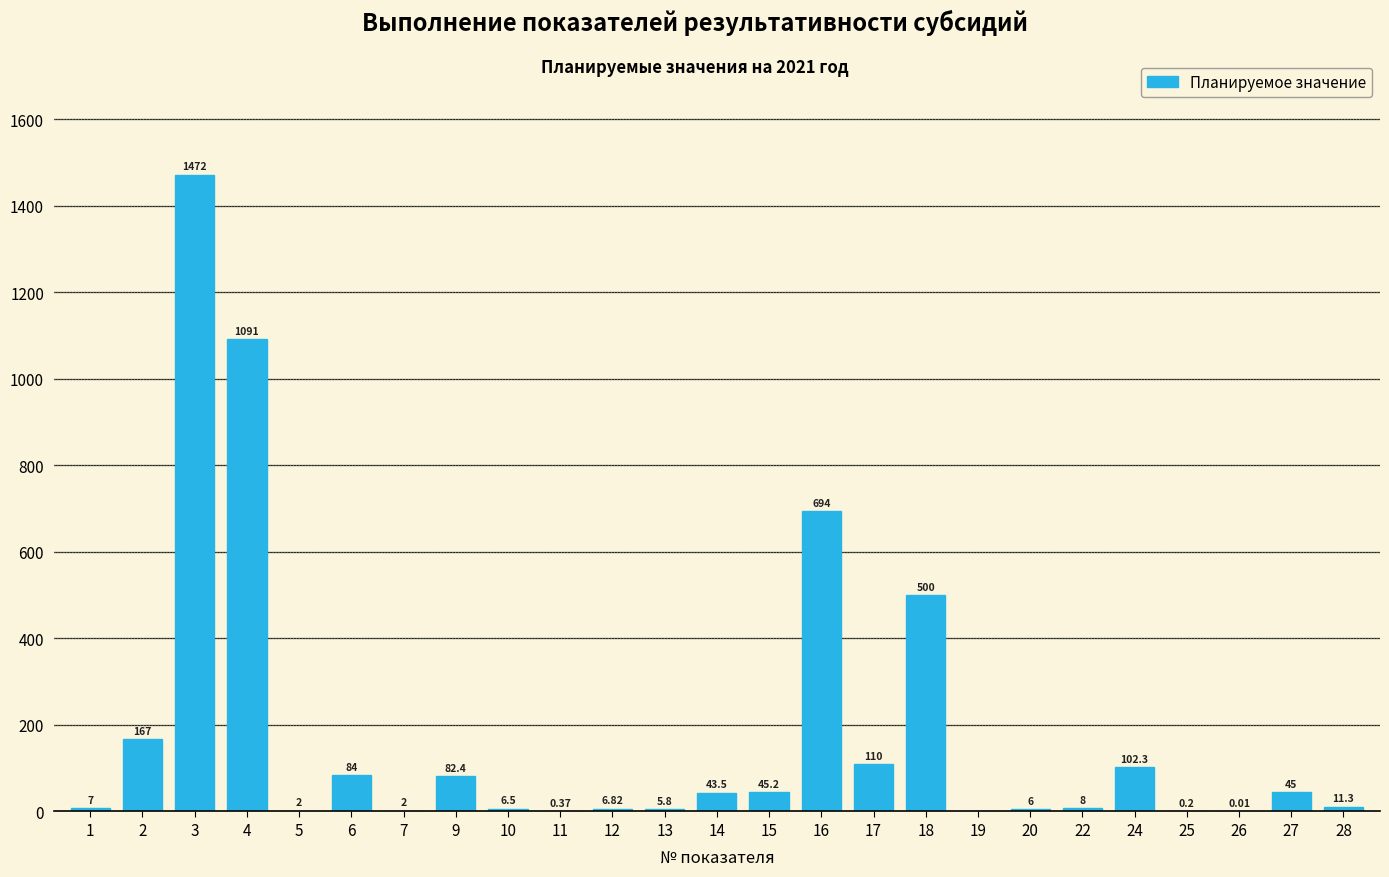

What is the change in value from 2 to 16?

+527.0